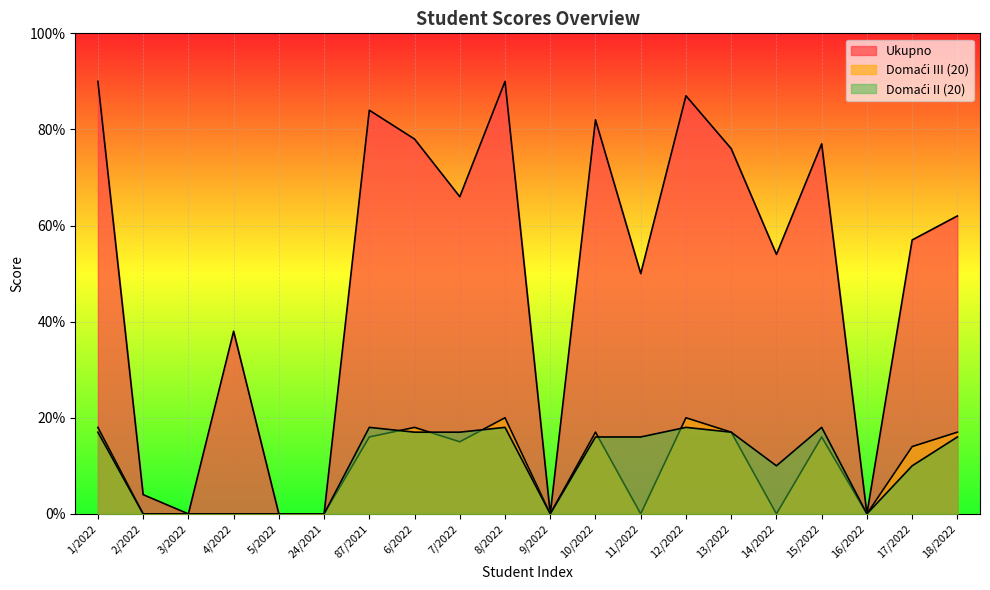

What are all the series names shown in the legend?

Ukupno, Domaći III (20), Domaći II (20)